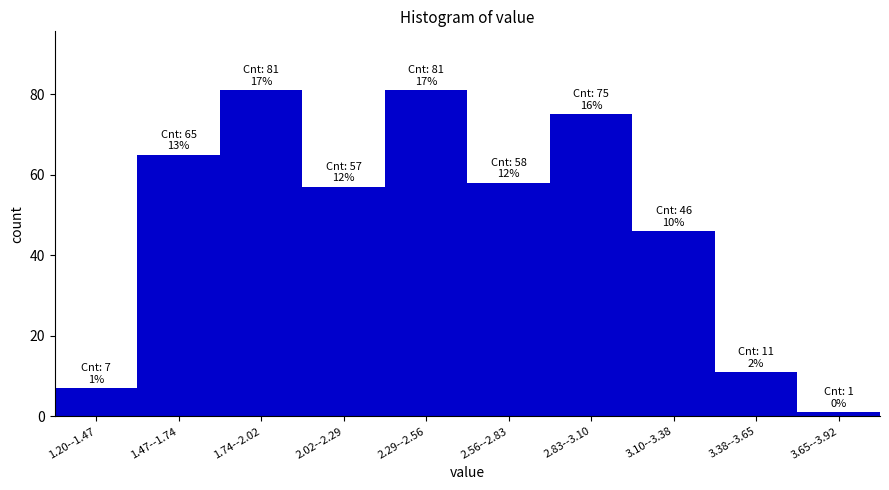

Reading left to right, transcribe all the data shown in this chart.

1.20--1.47=7	1.47--1.74=65	1.74--2.02=81	2.02--2.29=57	2.29--2.56=81	2.56--2.83=58	2.83--3.10=75	3.10--3.38=46	3.38--3.65=11	3.65--3.92=1